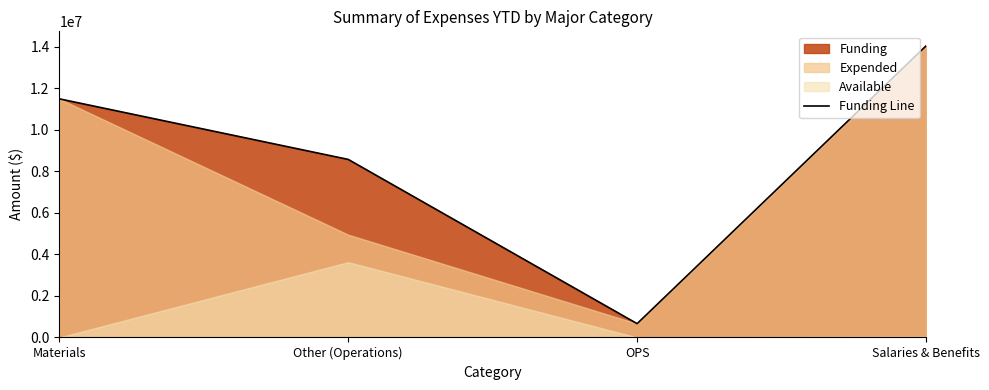

Reading left to right, extract all data points from this chart.

11495959	8577697	664195	14046008